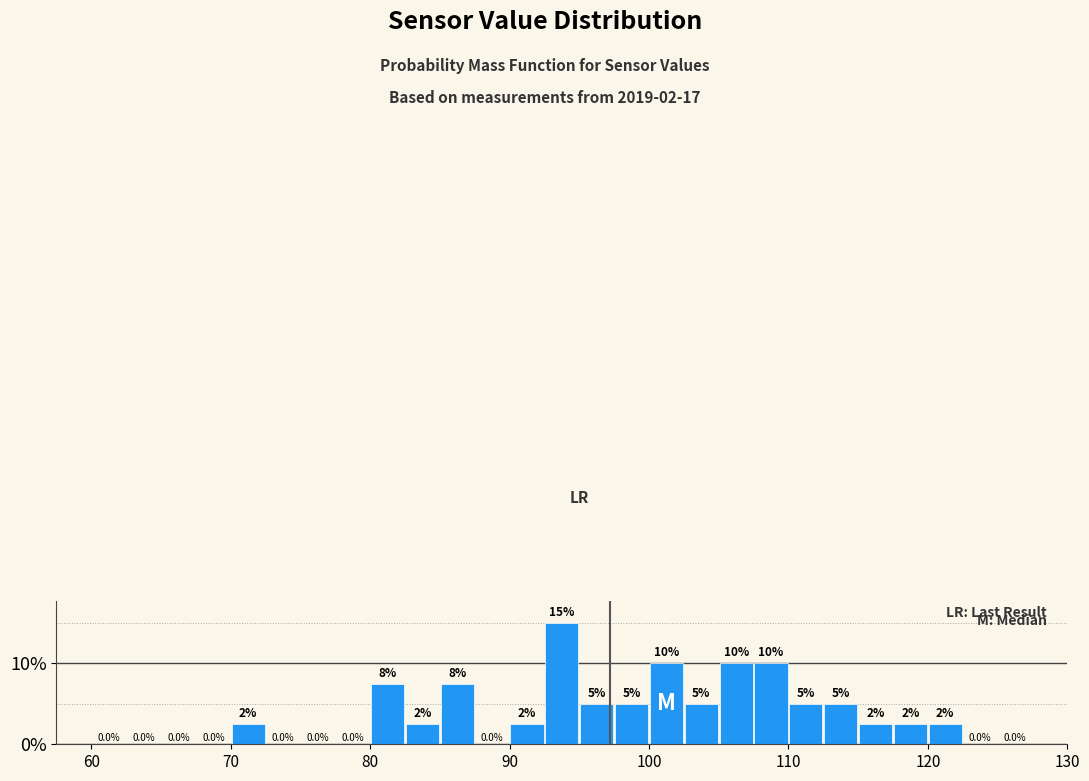

Read against the x-axis, roughly where is the centre of the tallest bar?

94